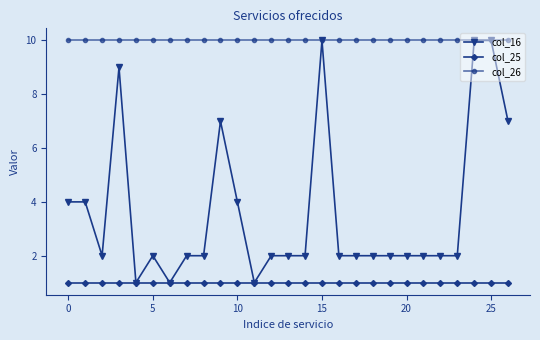

Which series has the largest total across all categories?

col_26